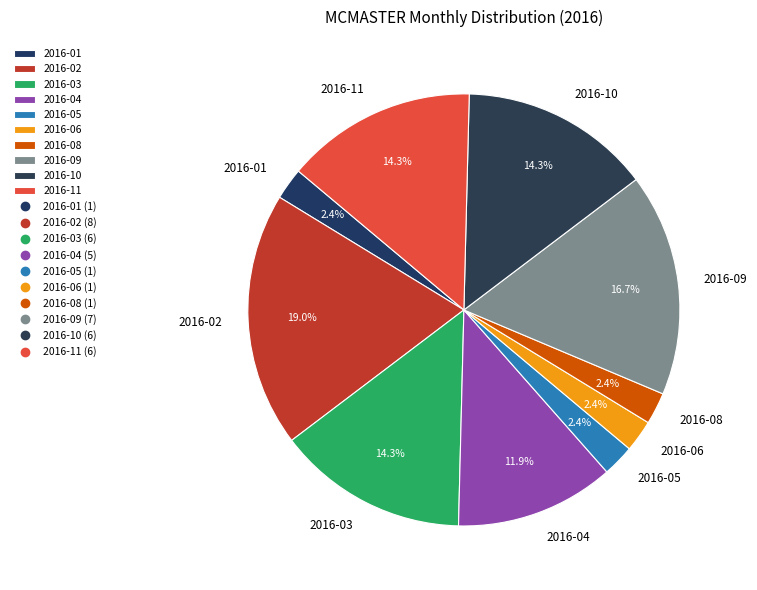

What is the largest slice in the pie chart?

2016-02